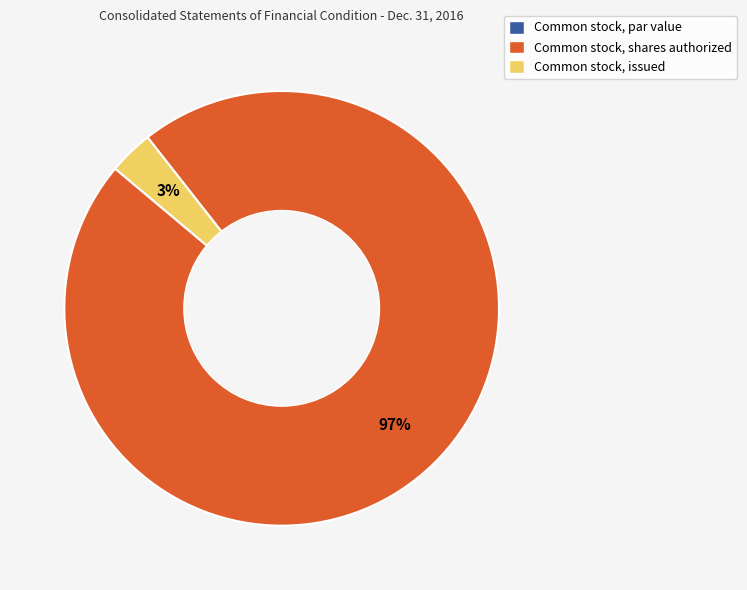

Which slice is the largest?

Common stock, shares authorized